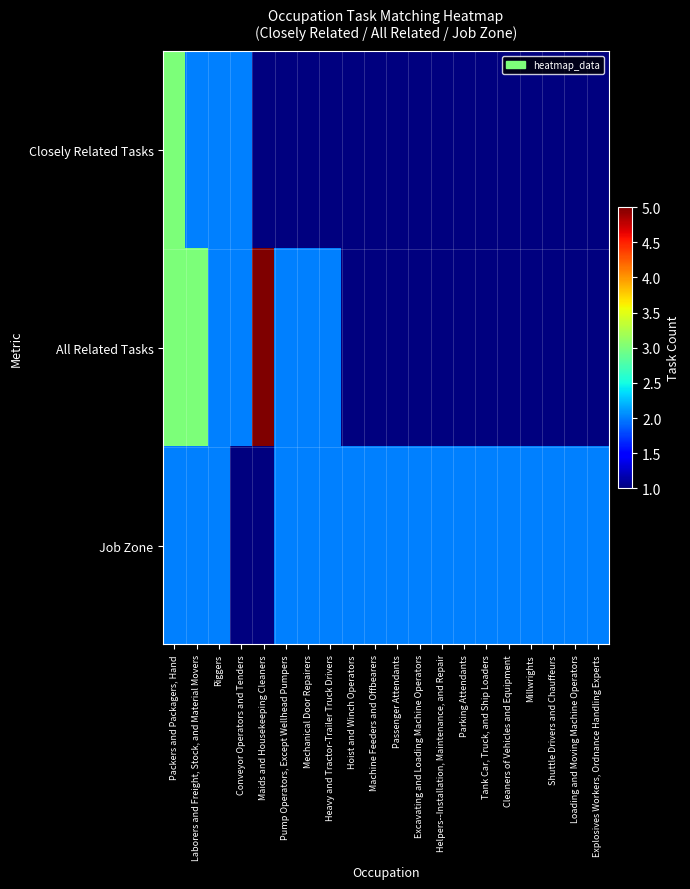

List the series in order of their overall mean, lowest first.

Closely Related Tasks, All Related Tasks, Job Zone